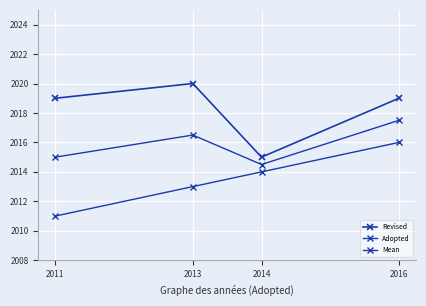

How many lines are shown in the chart?

3